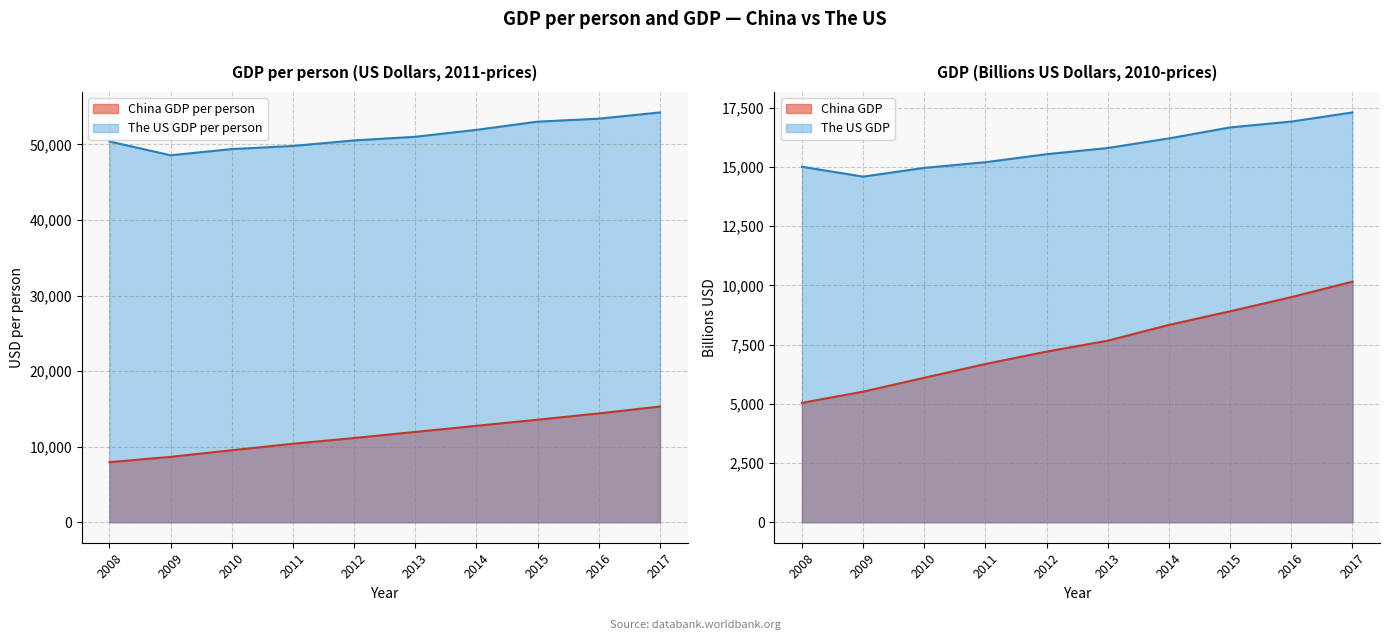

Rank the categories by The US GDP value from highest to lowest.

2017, 2016, 2015, 2014, 2013, 2012, 2011, 2008, 2010, 2009